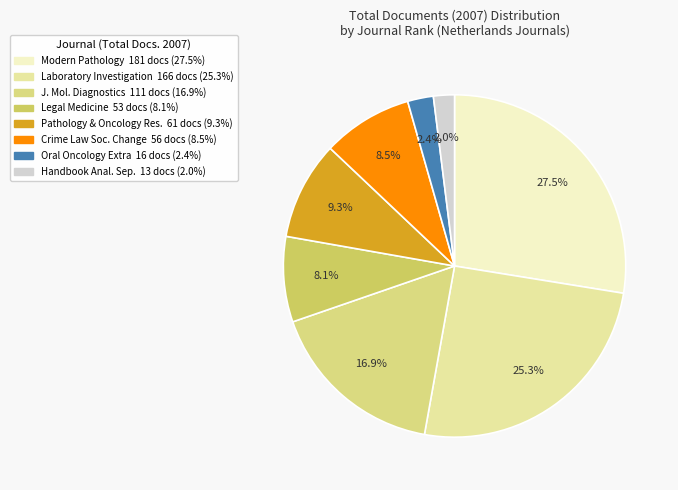

Which category has the smallest portion of the pie?

Handbook of Analytical Separations